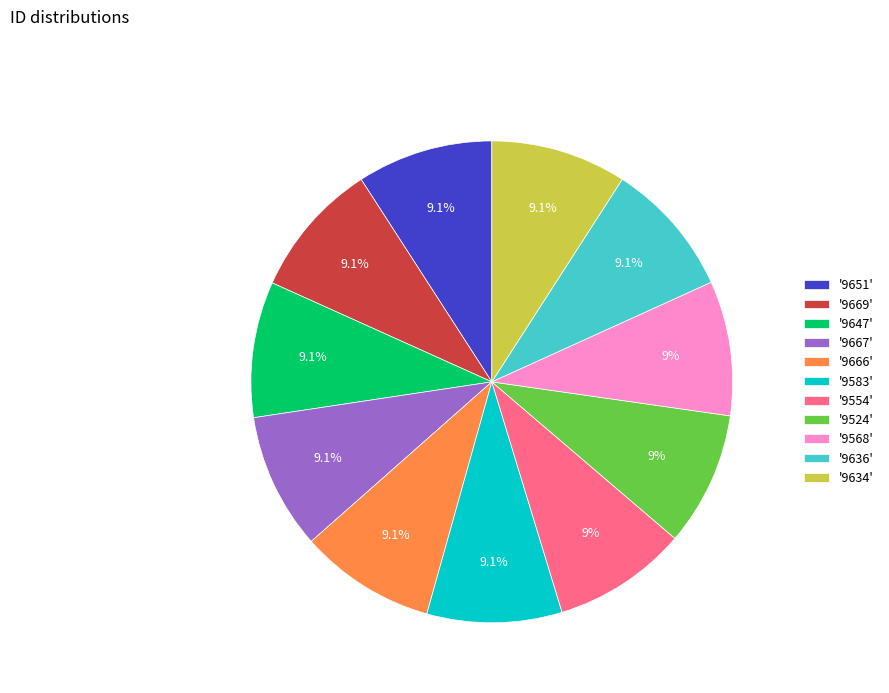

Approximately how many times larger is the value at '9636' compared to '9634'?

1.0